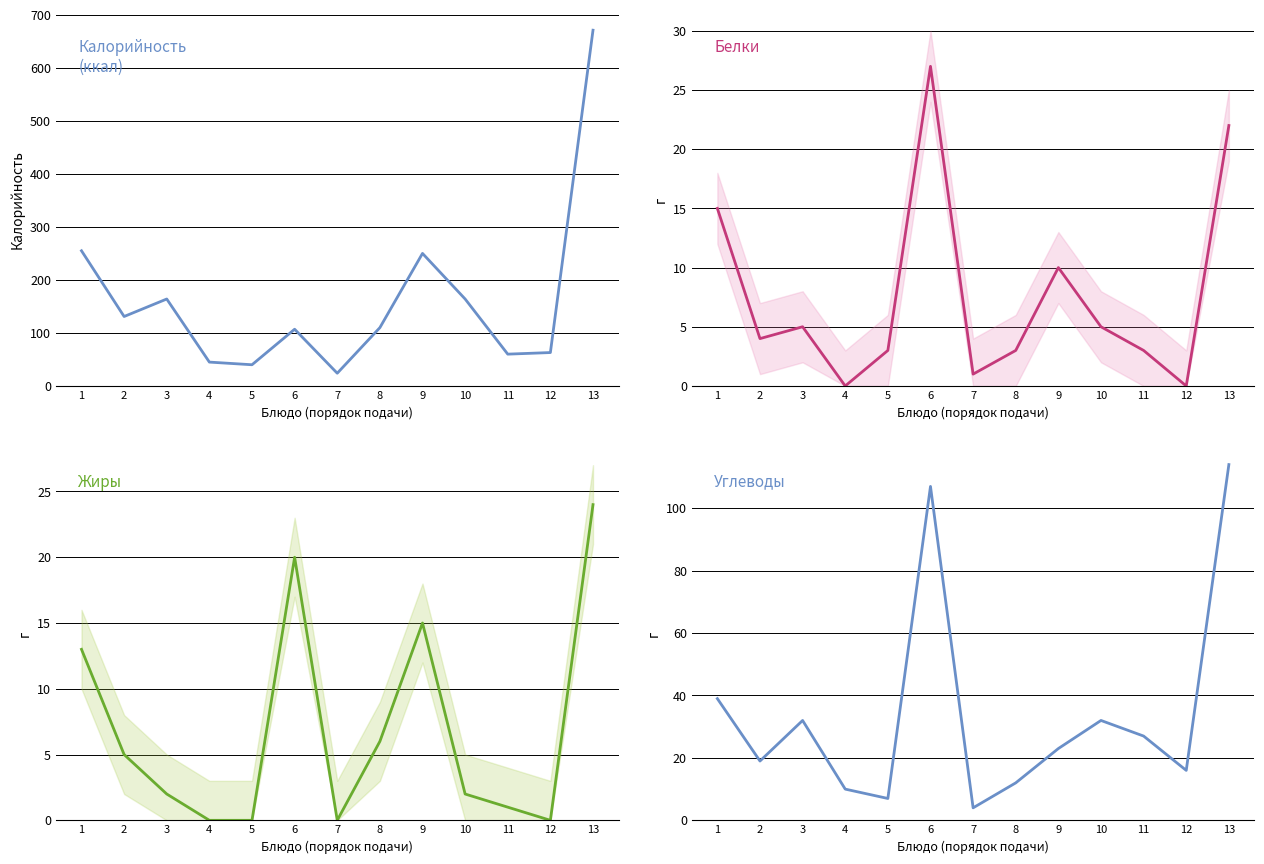

What is the total value across all series at 13?

831